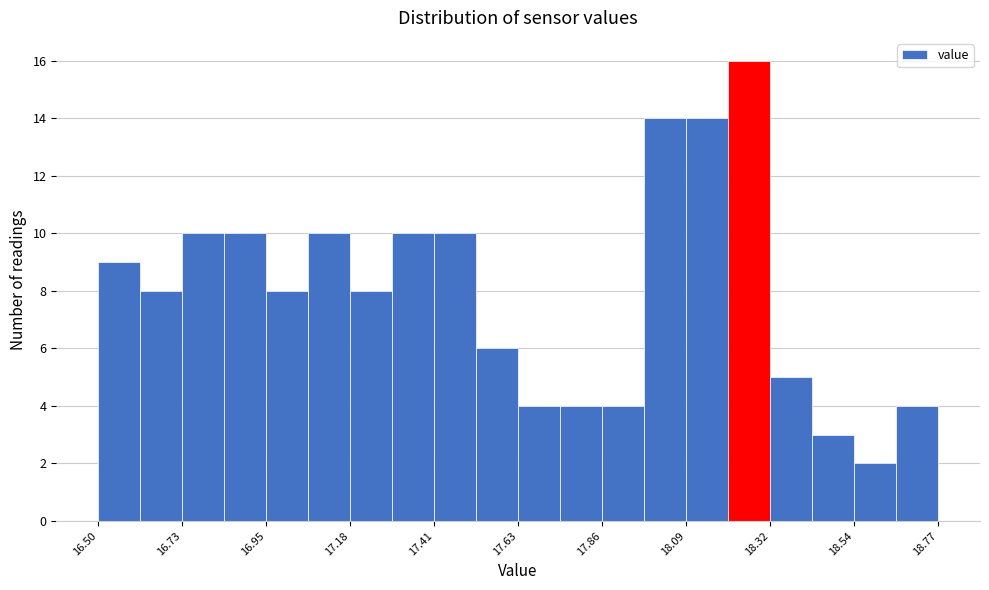

Around what value on the x-axis is the tallest bar? Give the approximate position of its centre, as read against the axis.

18.25